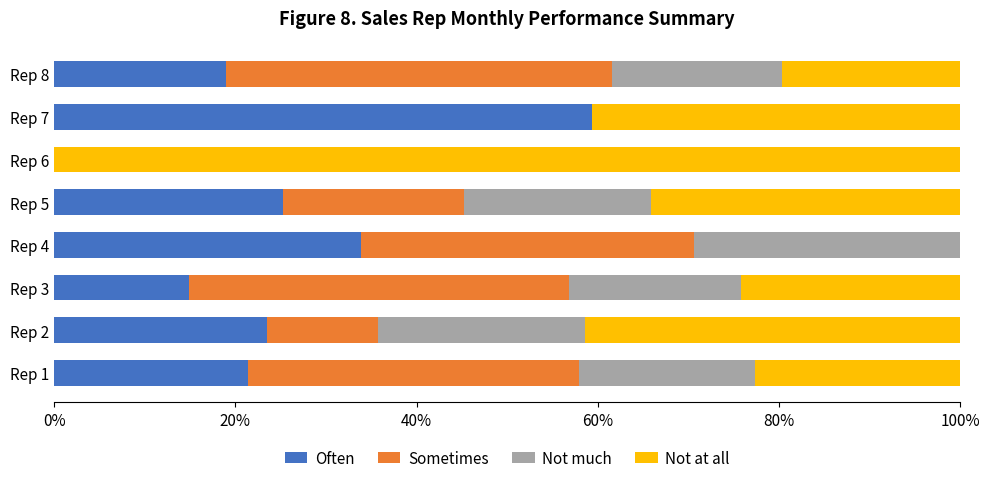

How many data points does each series have?

8